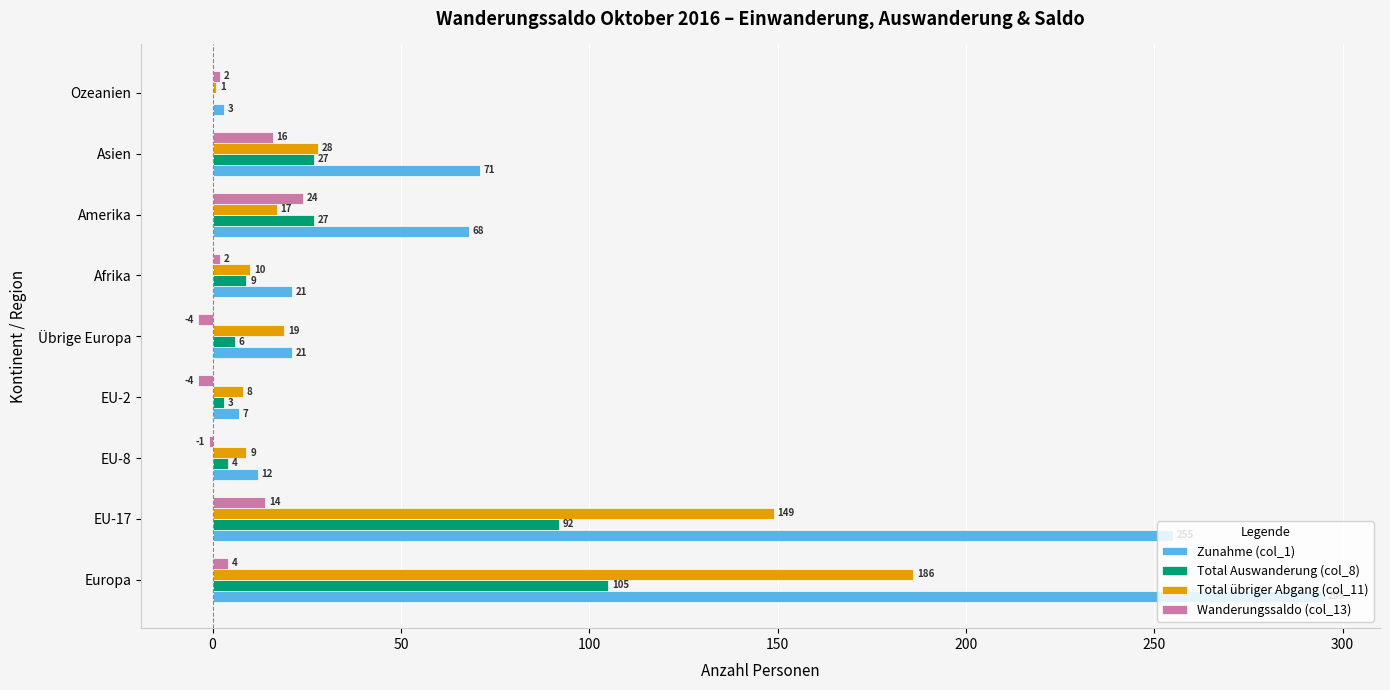

Which series has the largest range (max minus min)?

Zunahme (col_1)